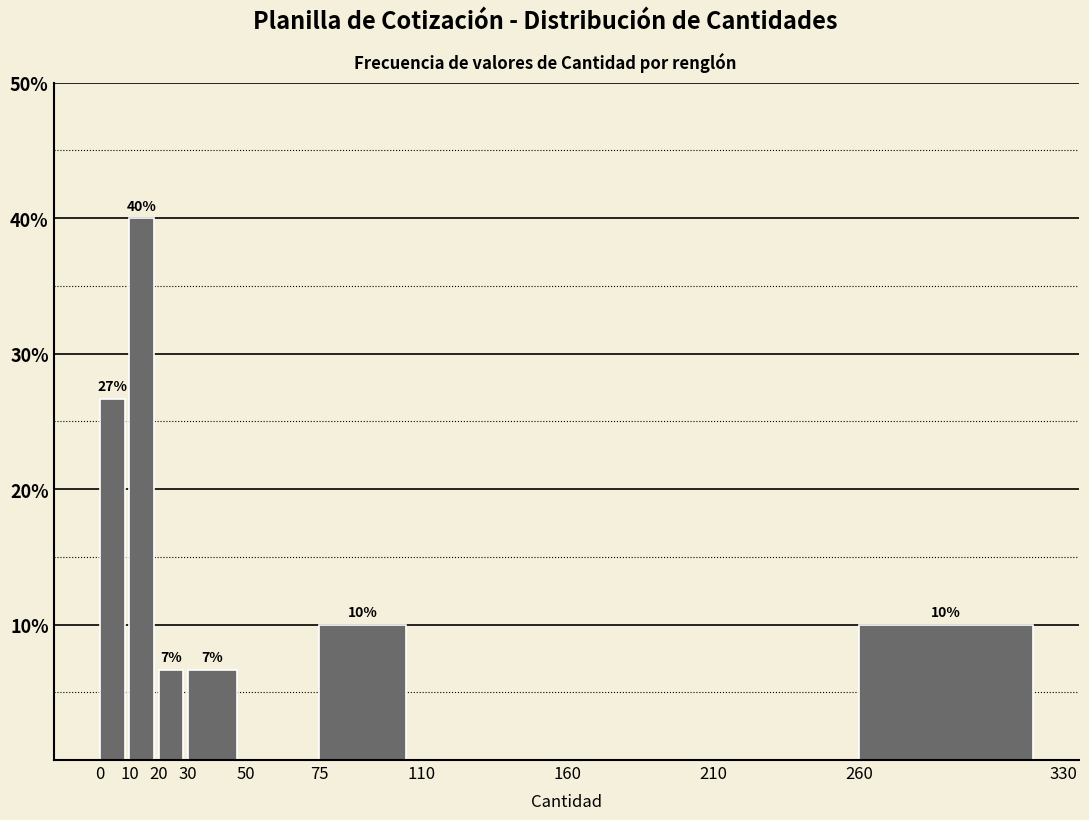

Which range on the x-axis has the tallest bar?

10 to 20